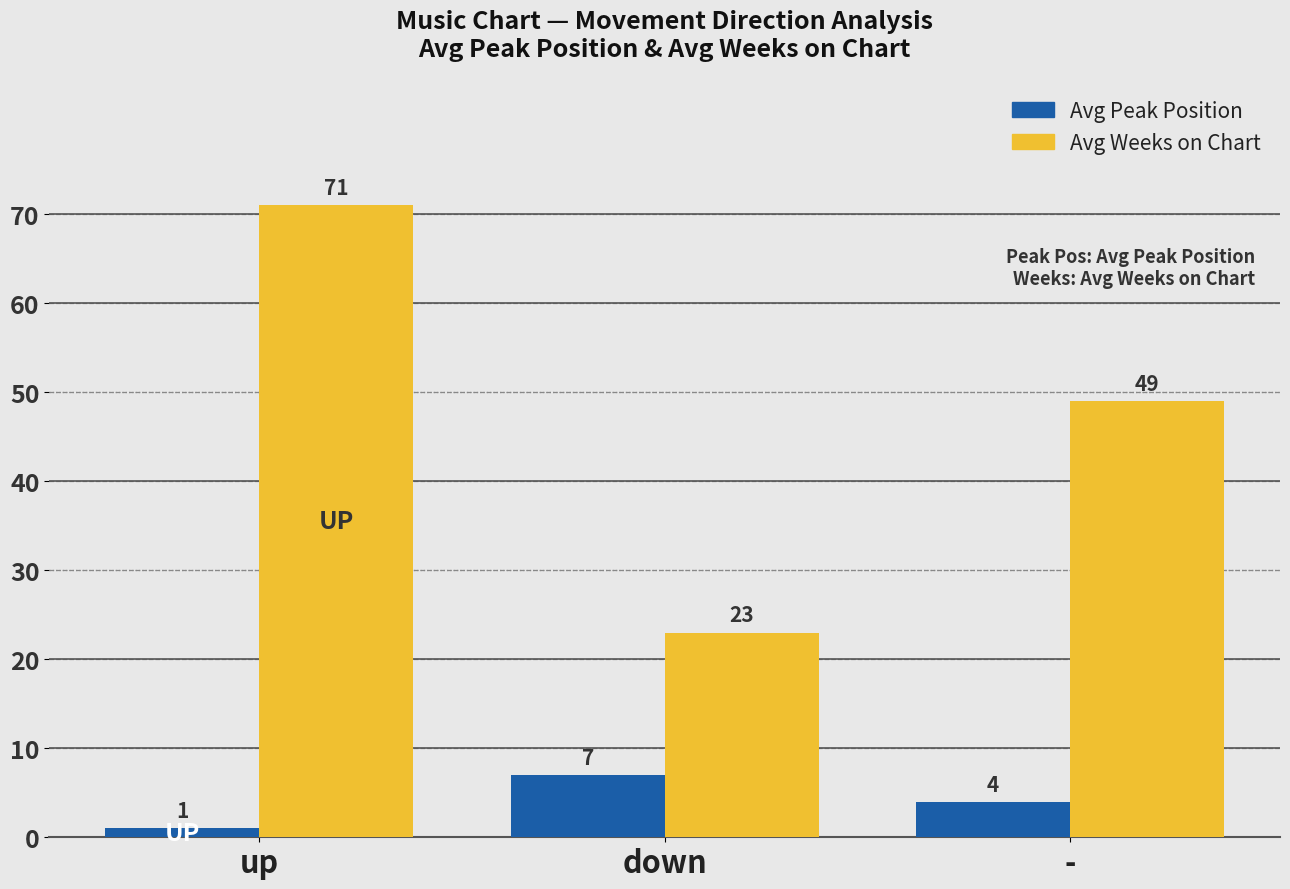

Where is Avg Weeks on Chart nearest to the value 47?

-